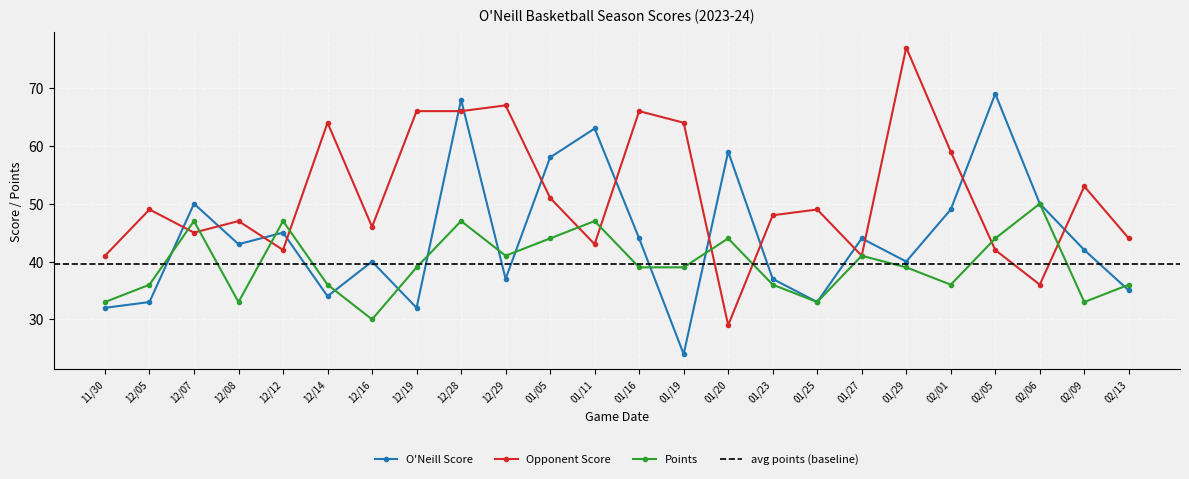

True or false: Points has more than 1 interior local peaks.

True